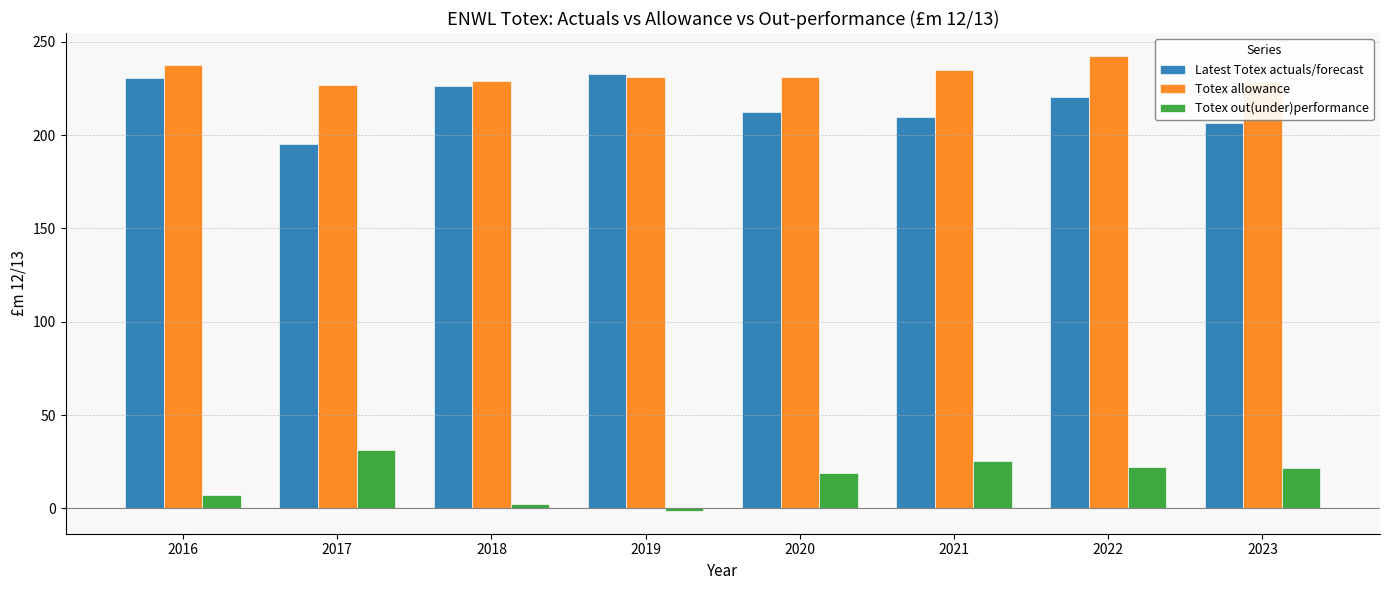

What is the difference between the Latest Totex actuals/forecast values at 2022 and 2016?

10.3